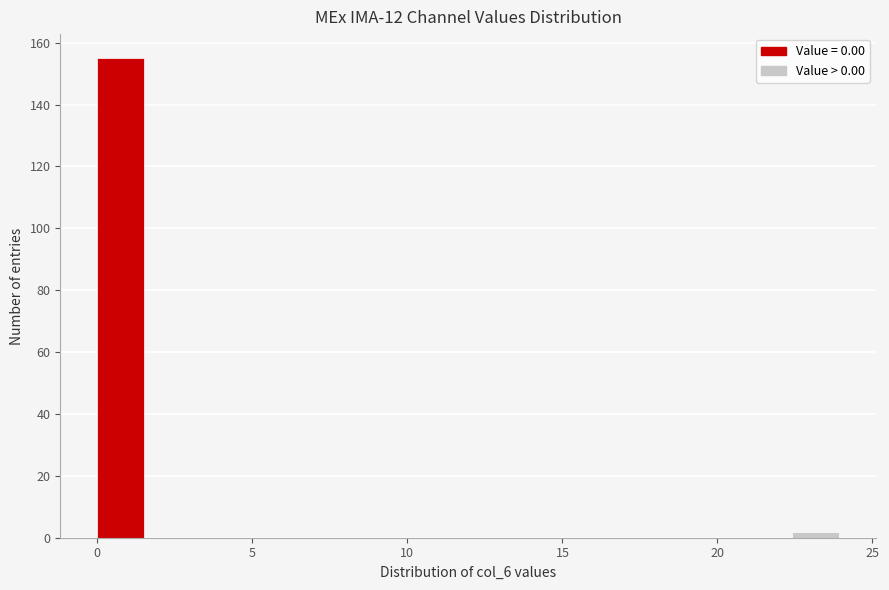

Around what value on the x-axis is the tallest bar? Give the approximate position of its centre, as read against the axis.

1.0